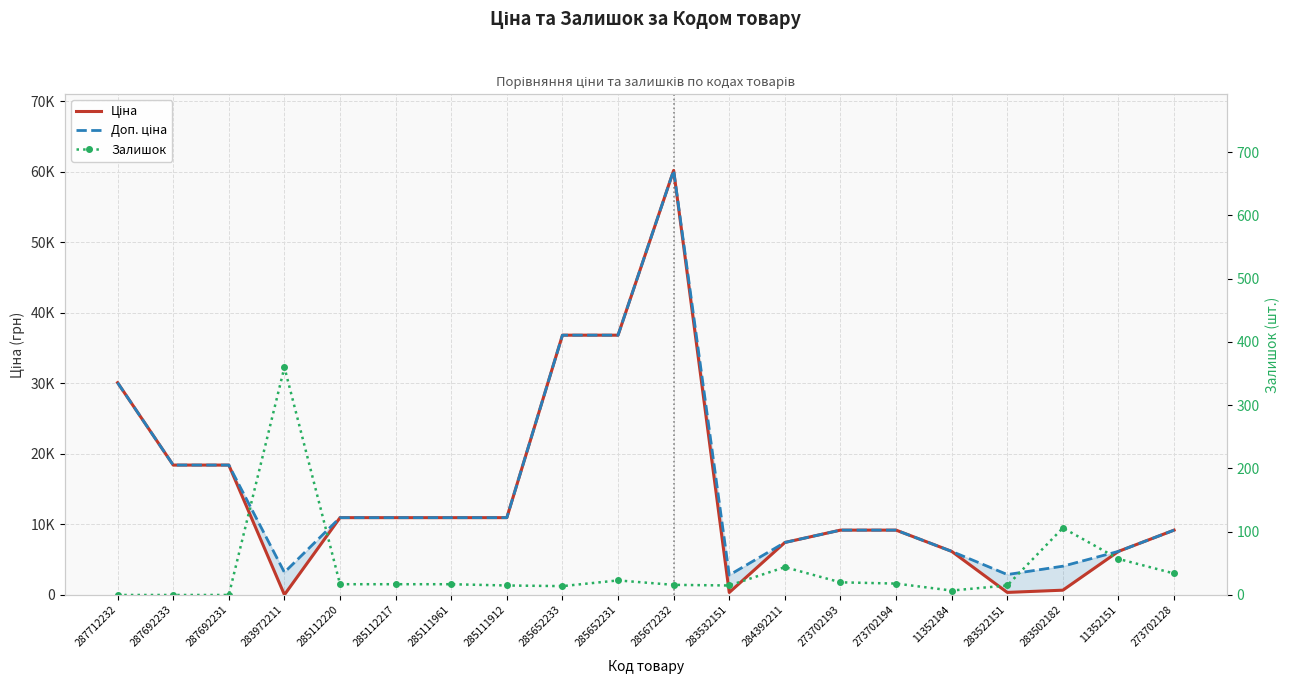

Read the Доп. ціна value at 11352184.

6182.6